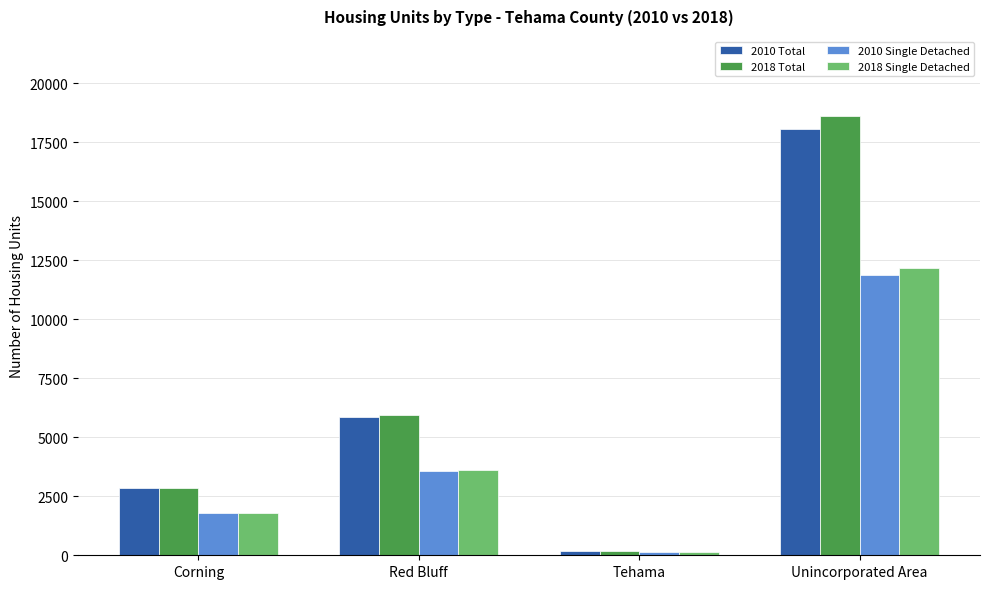

Rank the categories by 2018 Single Detached value from lowest to highest.

Tehama, Corning, Red Bluff, Unincorporated Area